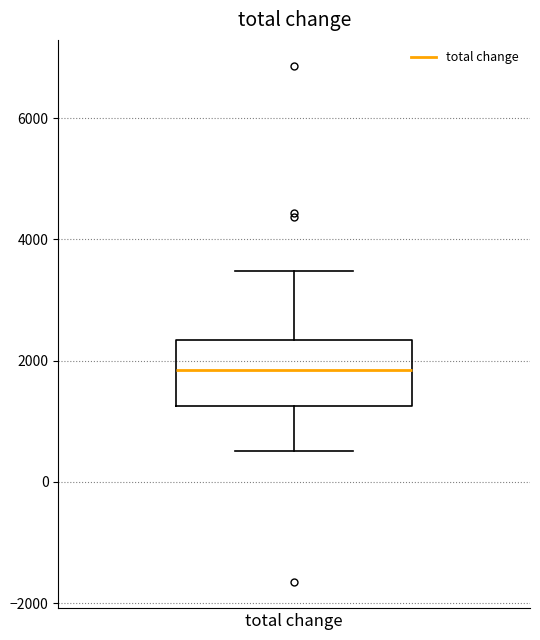

Transcribe this box plot: give where the median line is, the range the box spans, and where the two whiskers end, as read against the y-axis. The values are not printed on the chart, so give them approximately, as read against the axis.

median 1800, box 1200 to 2400, whiskers 600 to 3400